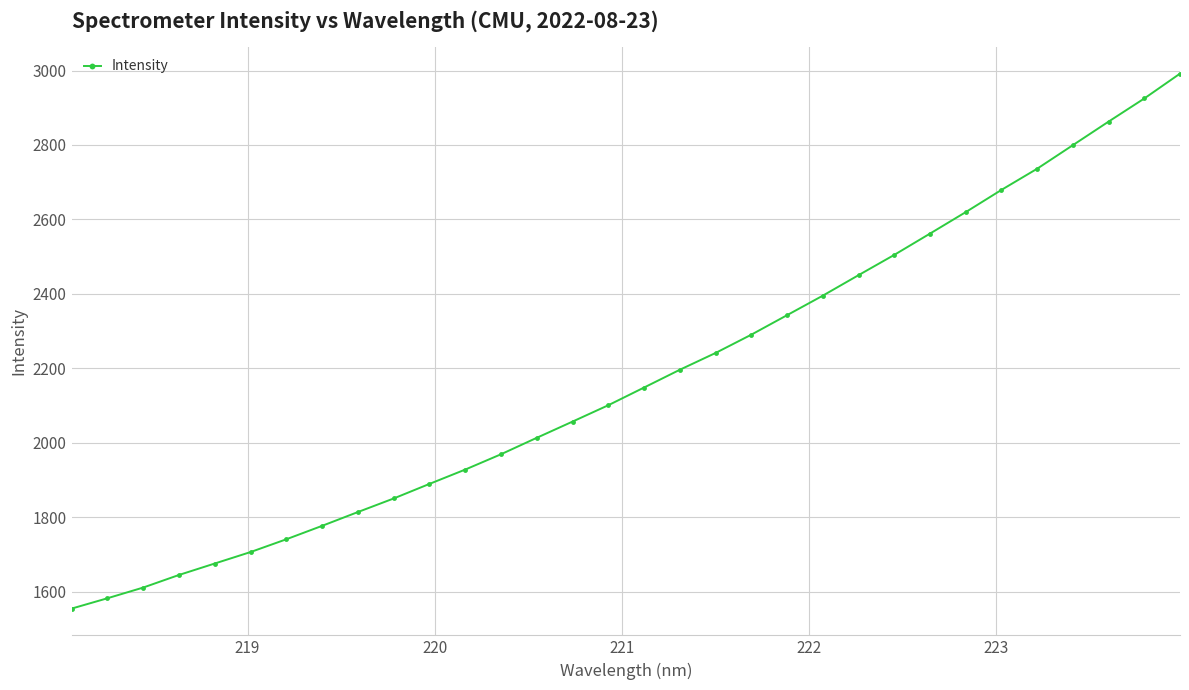

What is the average value?

2176.9